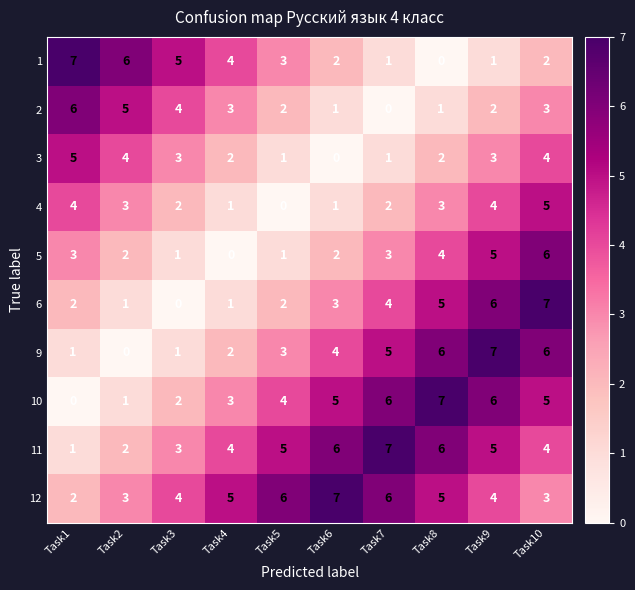

Is it true that 4 equals 7 at Task1?

False